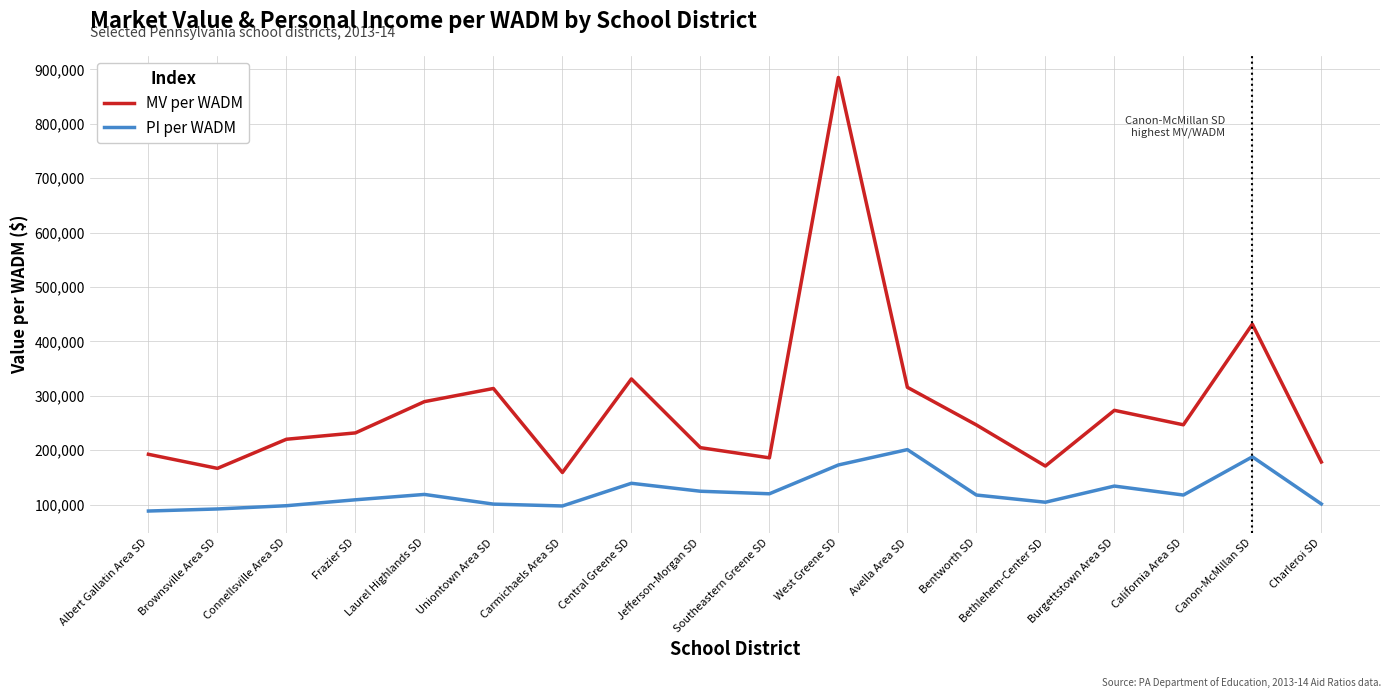

What is the maximum value shown in the chart?

885151